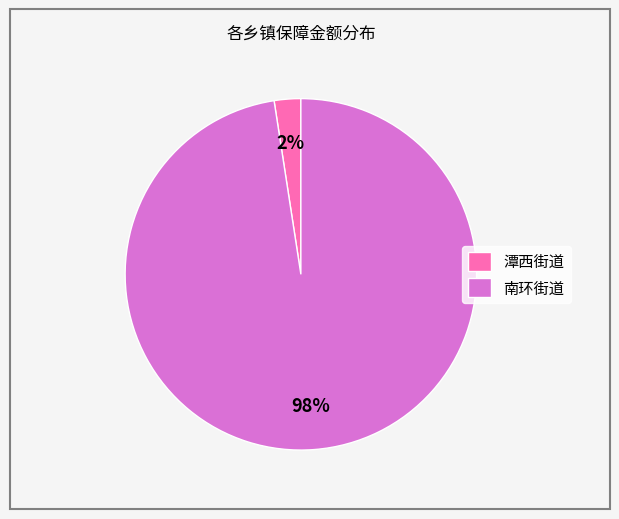

Is it true that 潭西街道 is 12% of the pie?

False